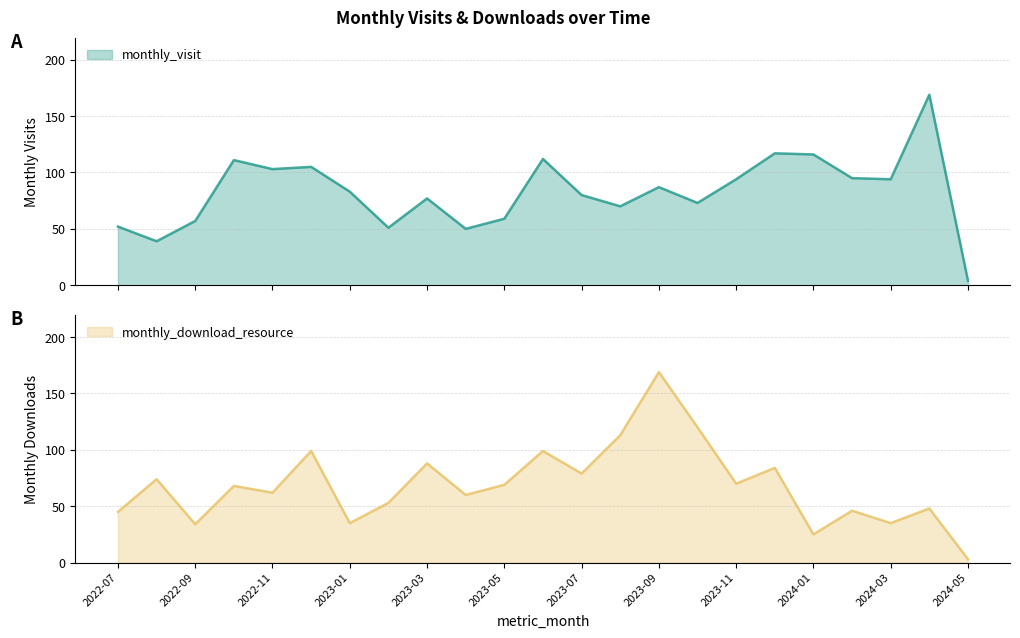

Reading right to left, extract all data points from this chart.

monthly_visit: 2024-05=4	2024-04=169	2024-03=94	2024-02=95	2024-01=116	2023-12=117	2023-11=94	2023-10=73	2023-09=87	2023-08=70	2023-07=80	2023-06=112	2023-05=59	2023-04=50	2023-03=77	2023-02=51	2023-01=83	2022-12=105	2022-11=103	2022-10=111	2022-09=57	2022-08=39	2022-07=52
monthly_download_resource: 2024-05=3	2024-04=48	2024-03=35	2024-02=46	2024-01=25	2023-12=84	2023-11=70	2023-10=120	2023-09=169	2023-08=113	2023-07=79	2023-06=99	2023-05=69	2023-04=60	2023-03=88	2023-02=53	2023-01=35	2022-12=99	2022-11=62	2022-10=68	2022-09=34	2022-08=74	2022-07=45